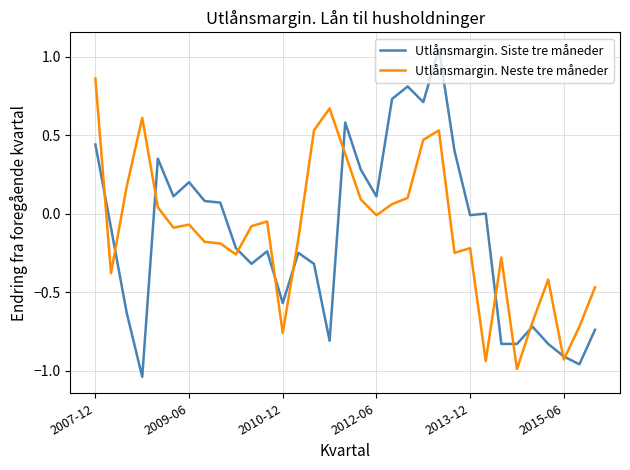

Which series has the widest spread of values?

Utlånsmargin. Siste tre måneder